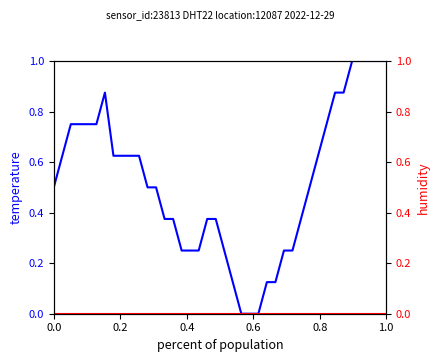

Rank the series by their maximum value, from lowest to highest.

humidity, temperature